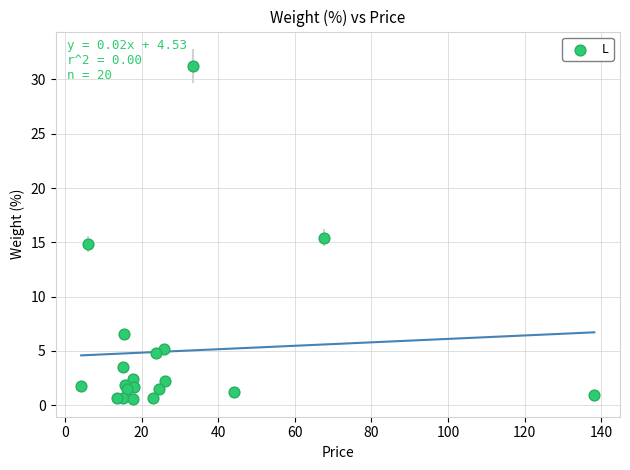

What is the range of X values (max minus min)?

134.0